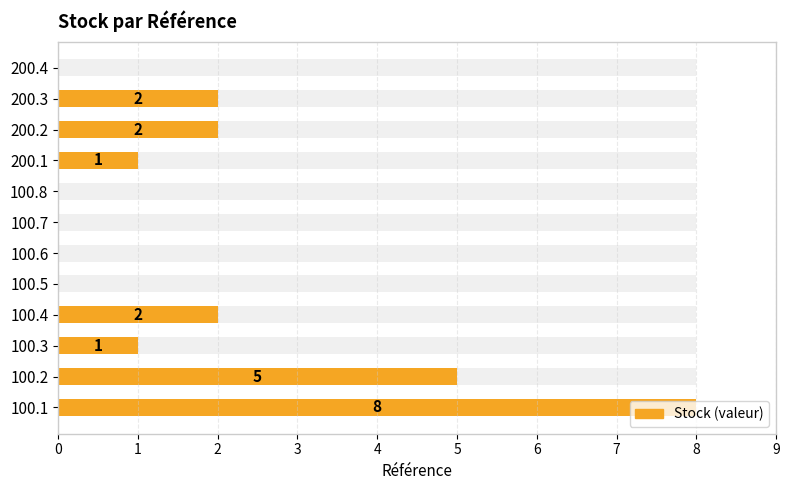

What is the greatest value displayed?

8